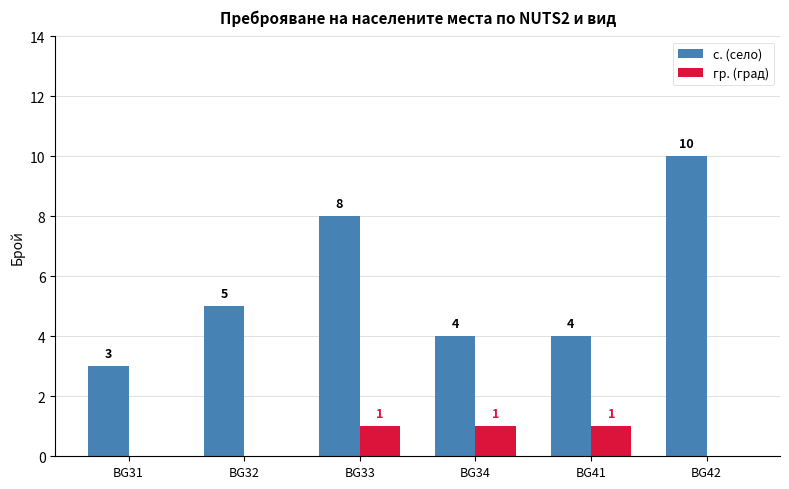

True or false: с. (село) has a value of 1 at BG31.

False